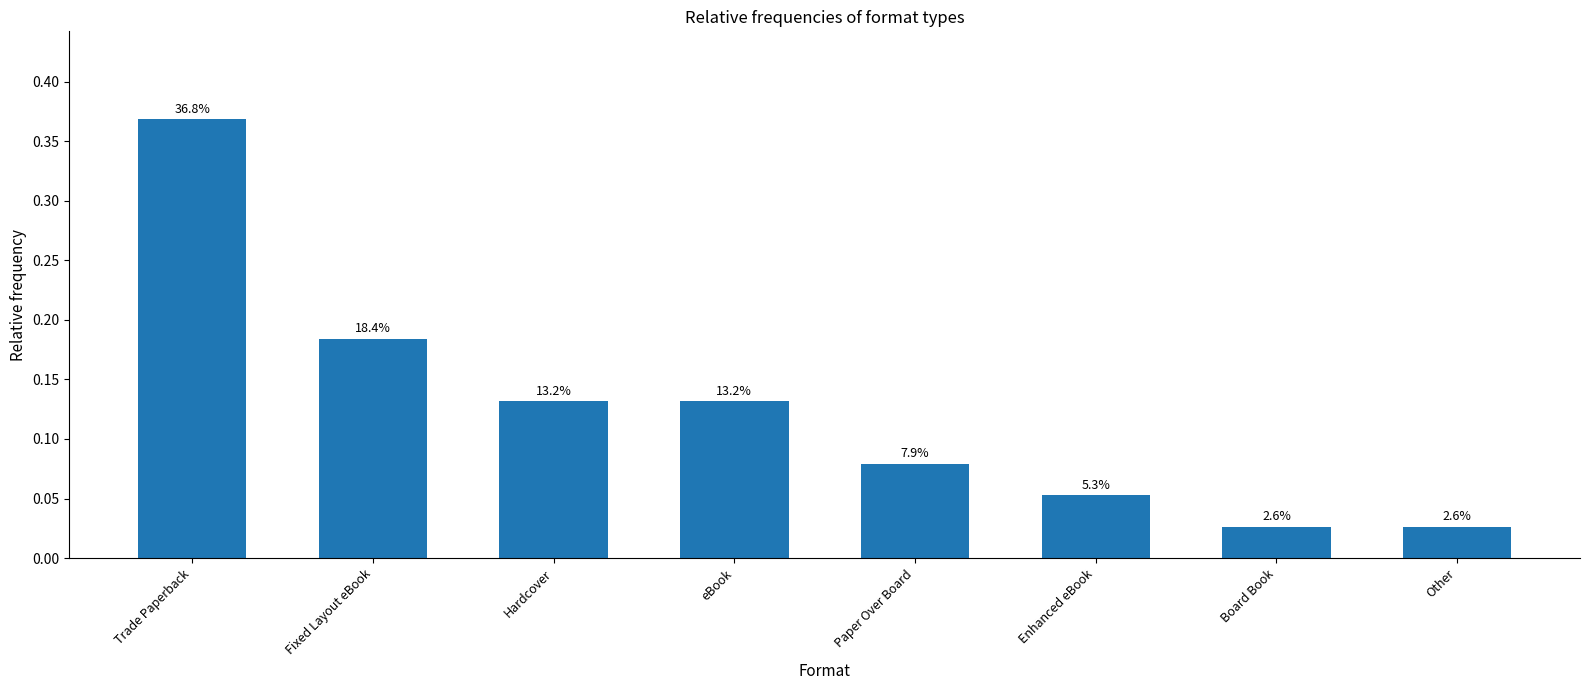

Does the chart contain any negative values?

No